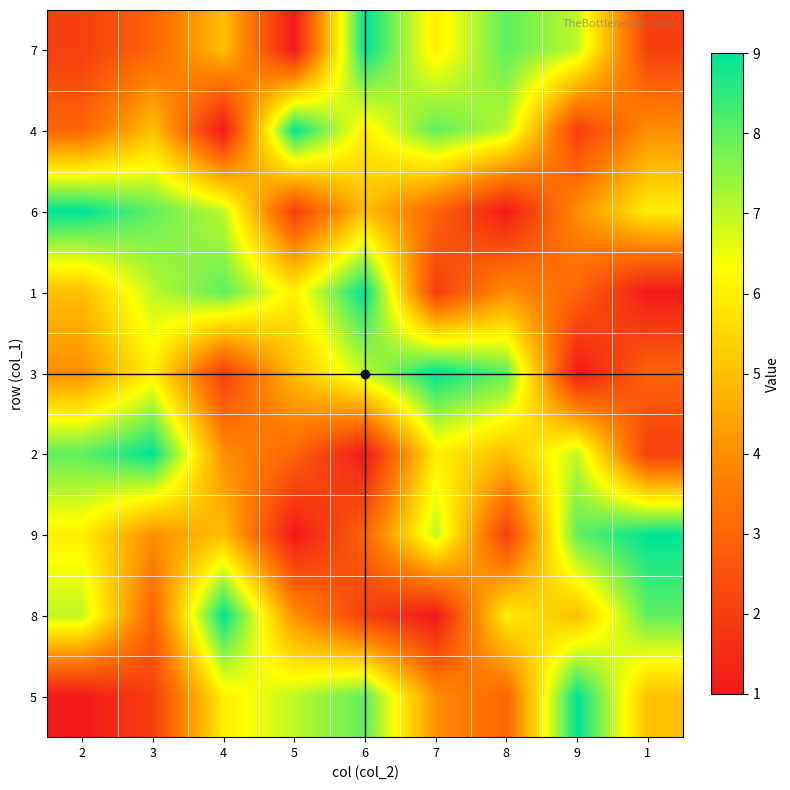

At how many categories does at least one series exceed 1?

9